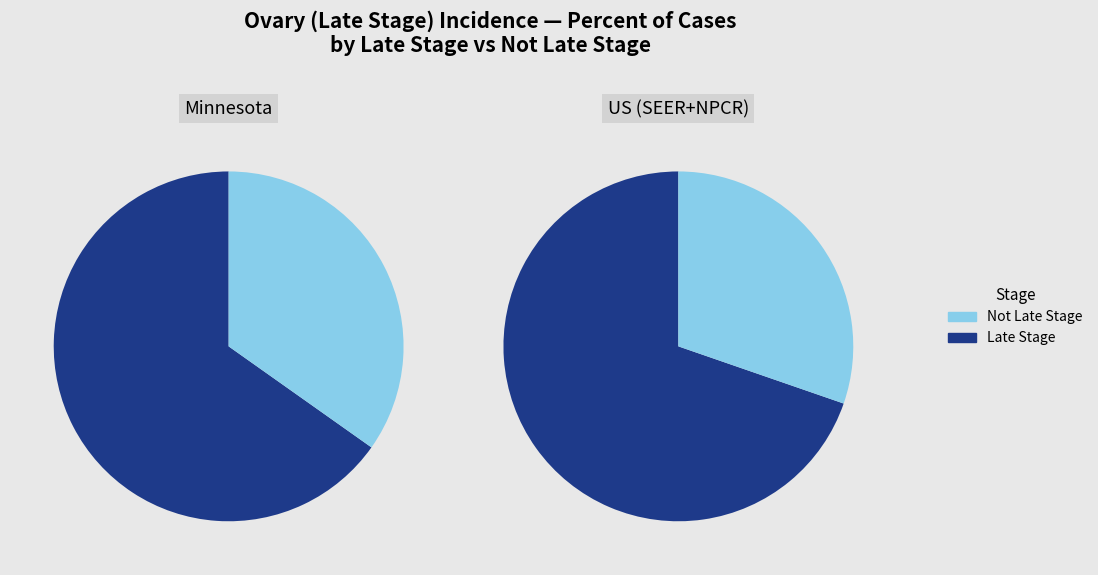

How many segments does this pie chart have?

2